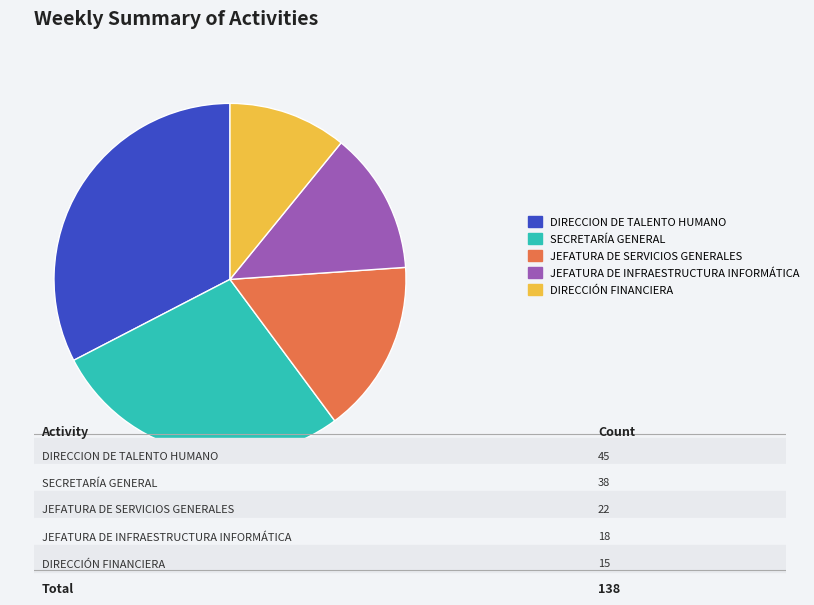

Which slice is the largest?

DIRECCION DE TALENTO HUMANO